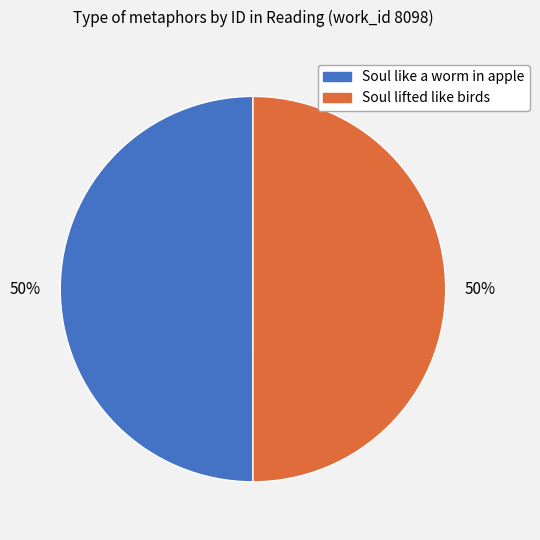

Combined, do Soul like a worm in apple and Soul lifted like birds account for over 50%?

Yes